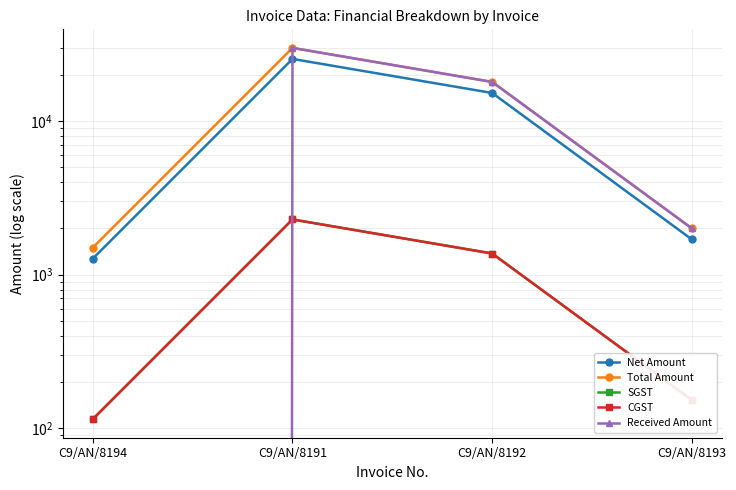

True or false: Total Amount and SGST intersect in this chart.

False